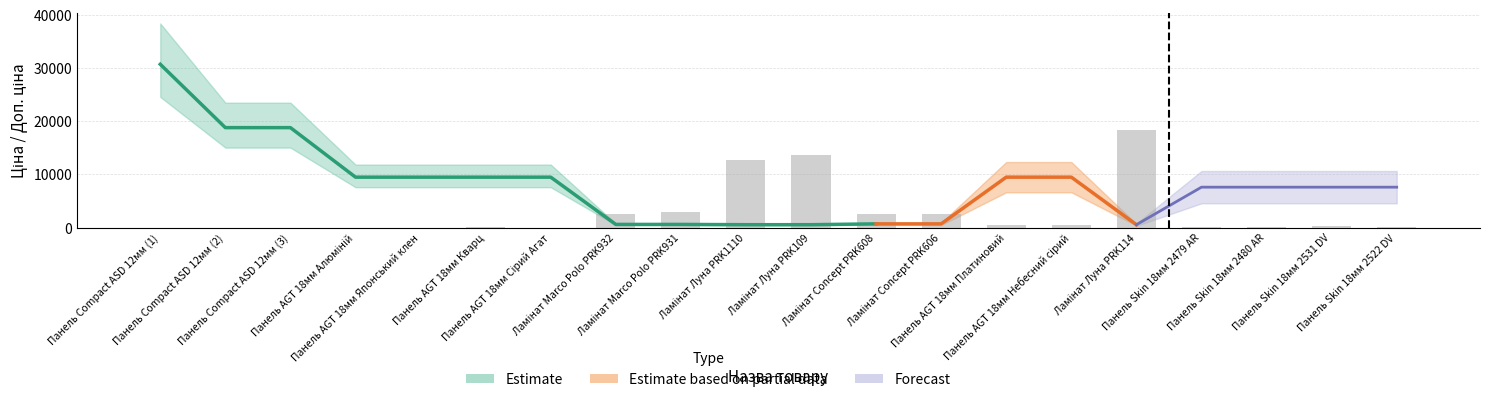

Reading left to right, extract all data points from this chart.

Ціна: 30717.1	18796.8	18796.8	9480.1	9480.1	9480.1	9480.1	589.9	589.9	539.0	539.0	693.7	693.7	9480.1	9480.1	539.0	7596.5	7596.5	7596.5	7596.5
Доп. ціна: 30717.1	18796.8	18796.8	9480.1	9480.1	9480.1	9480.1	1081.7	1081.7	1235.4	1235.4	1024.6	1024.6	9480.1	9480.1	1235.4	7596.5	7596.5	7596.5	7596.5
Залишок: 0.0	0.0	0.0	0.0	0.0	8.0	0.0	328.0	374.0	1677.0	1786.0	331.0	334.0	56.0	53.0	2419.0	20.0	21.0	41.0	17.0